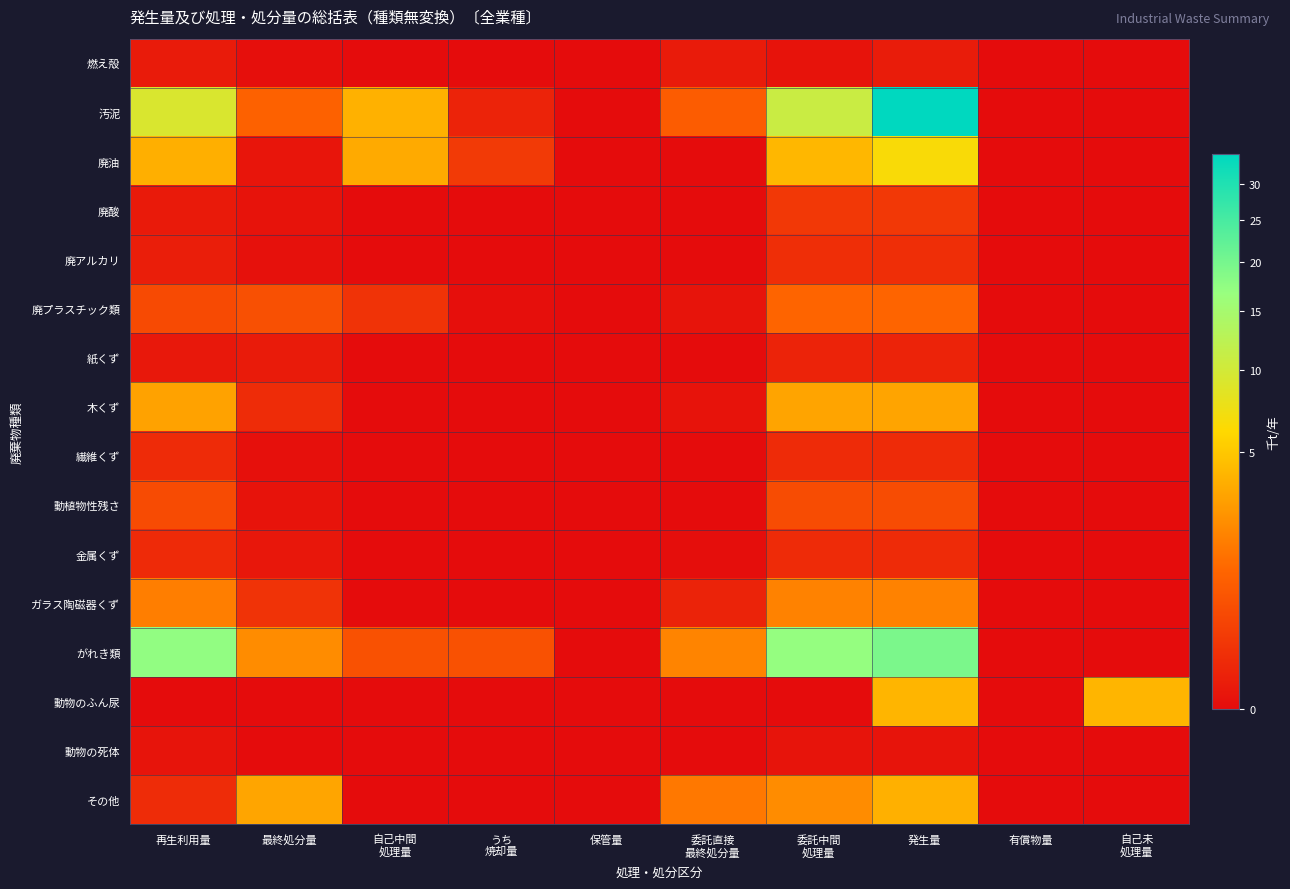

Reading left to right, what are all the values shown in this chart?

燃え殻: 再生利用量=0.0	最終処分量=0.0	自己中間
処理量=0.0	うち
焼却量=0.0	保管量=0.0	委託直接
最終処分量=0.0	委託中間
処理量=0.0	発生量=0.0	有償物量=0.0	自己未
処理量=0.0
汚泥: 再生利用量=9.3	最終処分量=1.0	自己中間
処理量=3.8	うち
焼却量=0.0	保管量=0.0	委託直接
最終処分量=0.8	委託中間
処理量=10.9	発生量=34.4	有償物量=0.0	自己未
処理量=0.0
廃油: 再生利用量=3.7	最終処分量=0.0	自己中間
処理量=3.4	うち
焼却量=0.2	保管量=0.0	委託直接
最終処分量=0.0	委託中間
処理量=4.1	発生量=6.5	有償物量=0.0	自己未
処理量=0.0
廃酸: 再生利用量=0.0	最終処分量=0.0	自己中間
処理量=0.0	うち
焼却量=0.0	保管量=0.0	委託直接
最終処分量=0.0	委託中間
処理量=0.2	発生量=0.2	有償物量=0.0	自己未
処理量=0.0
廃アルカリ: 再生利用量=0.0	最終処分量=0.0	自己中間
処理量=0.0	うち
焼却量=0.0	保管量=0.0	委託直接
最終処分量=0.0	委託中間
処理量=0.1	発生量=0.1	有償物量=0.0	自己未
処理量=0.0
廃プラスチック類: 再生利用量=0.4	最終処分量=0.5	自己中間
処理量=0.1	うち
焼却量=0.0	保管量=0.0	委託直接
最終処分量=0.0	委託中間
処理量=1.0	発生量=1.0	有償物量=0.0	自己未
処理量=0.0
紙くず: 再生利用量=0.0	最終処分量=0.0	自己中間
処理量=0.0	うち
焼却量=0.0	保管量=0.0	委託直接
最終処分量=0.0	委託中間
処理量=0.0	発生量=0.0	有償物量=0.0	自己未
処理量=0.0
木くず: 再生利用量=3.1	最終処分量=0.1	自己中間
処理量=0.0	うち
焼却量=0.0	保管量=0.0	委託直接
最終処分量=0.0	委託中間
処理量=3.2	発生量=3.2	有償物量=0.0	自己未
処理量=0.0
繊維くず: 再生利用量=0.1	最終処分量=0.0	自己中間
処理量=0.0	うち
焼却量=0.0	保管量=0.0	委託直接
最終処分量=0.0	委託中間
処理量=0.1	発生量=0.1	有償物量=0.0	自己未
処理量=0.0
動植物性残さ: 再生利用量=0.4	最終処分量=0.0	自己中間
処理量=0.0	うち
焼却量=0.0	保管量=0.0	委託直接
最終処分量=0.0	委託中間
処理量=0.5	発生量=0.5	有償物量=0.0	自己未
処理量=0.0
金属くず: 再生利用量=0.1	最終処分量=0.0	自己中間
処理量=0.0	うち
焼却量=0.0	保管量=0.0	委託直接
最終処分量=0.0	委託中間
処理量=0.1	発生量=0.1	有償物量=0.0	自己未
処理量=0.0
ガラス陶磁器くず: 再生利用量=1.7	最終処分量=0.1	自己中間
処理量=0.0	うち
焼却量=0.0	保管量=0.0	委託直接
最終処分量=0.0	委託中間
処理量=1.8	発生量=1.9	有償物量=0.0	自己未
処理量=0.0
がれき類: 再生利用量=17.3	最終処分量=2.2	自己中間
処理量=0.6	うち
焼却量=0.6	保管量=0.0	委託直接
最終処分量=1.9	委託中間
処理量=17.1	発生量=19.6	有償物量=0.0	自己未
処理量=0.0
動物のふん尿: 再生利用量=0.0	最終処分量=0.0	自己中間
処理量=0.0	うち
焼却量=0.0	保管量=0.0	委託直接
最終処分量=0.0	委託中間
処理量=0.0	発生量=4.0	有償物量=0.0	自己未
処理量=4.0
動物の死体: 再生利用量=0.0	最終処分量=0.0	自己中間
処理量=0.0	うち
焼却量=0.0	保管量=0.0	委託直接
最終処分量=0.0	委託中間
処理量=0.0	発生量=0.0	有償物量=0.0	自己未
処理量=0.0
その他: 再生利用量=0.1	最終処分量=3.3	自己中間
処理量=0.0	うち
焼却量=0.0	保管量=0.0	委託直接
最終処分量=1.5	委託中間
処理量=2.2	発生量=3.8	有償物量=0.0	自己未
処理量=0.0